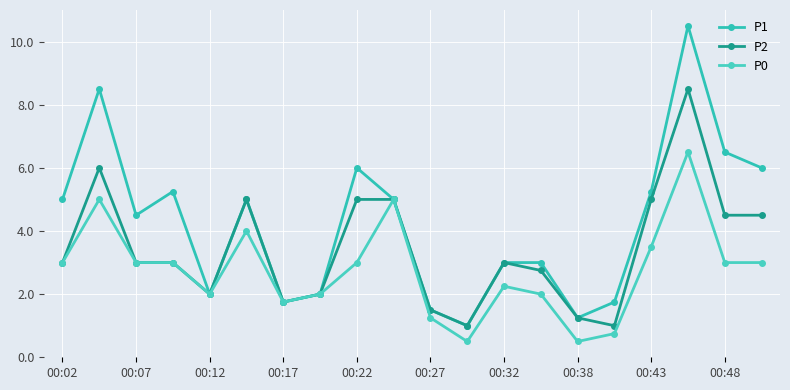

What is the minimum value for P1?

1.0